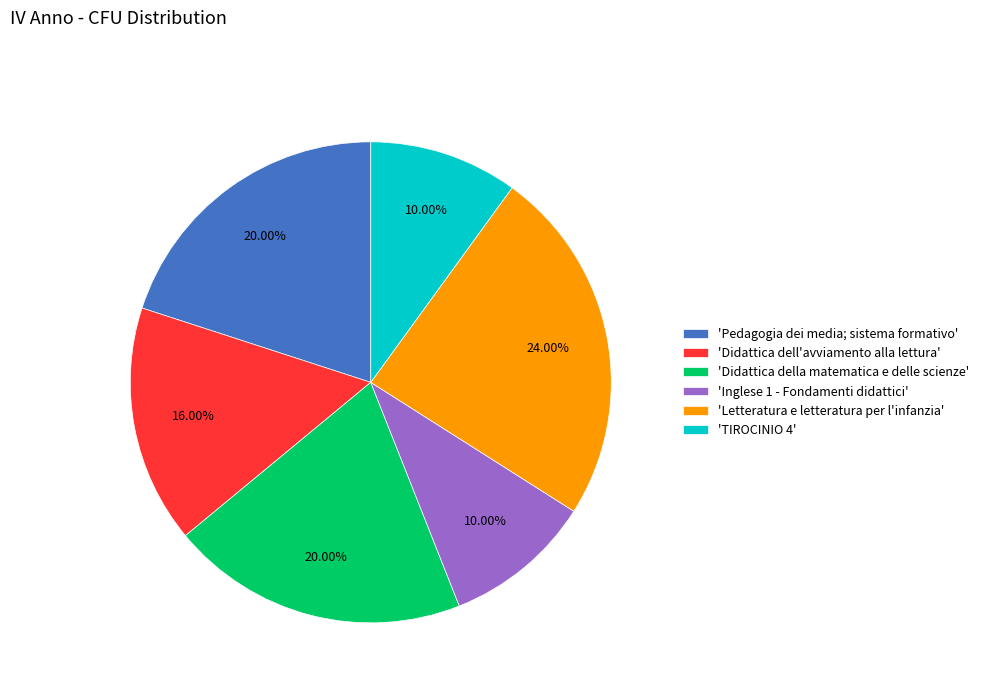

Do 'Inglese 1 - Fondamenti didattici' and 'Didattica della matematica e delle scienze' together represent more than half of the pie?

No